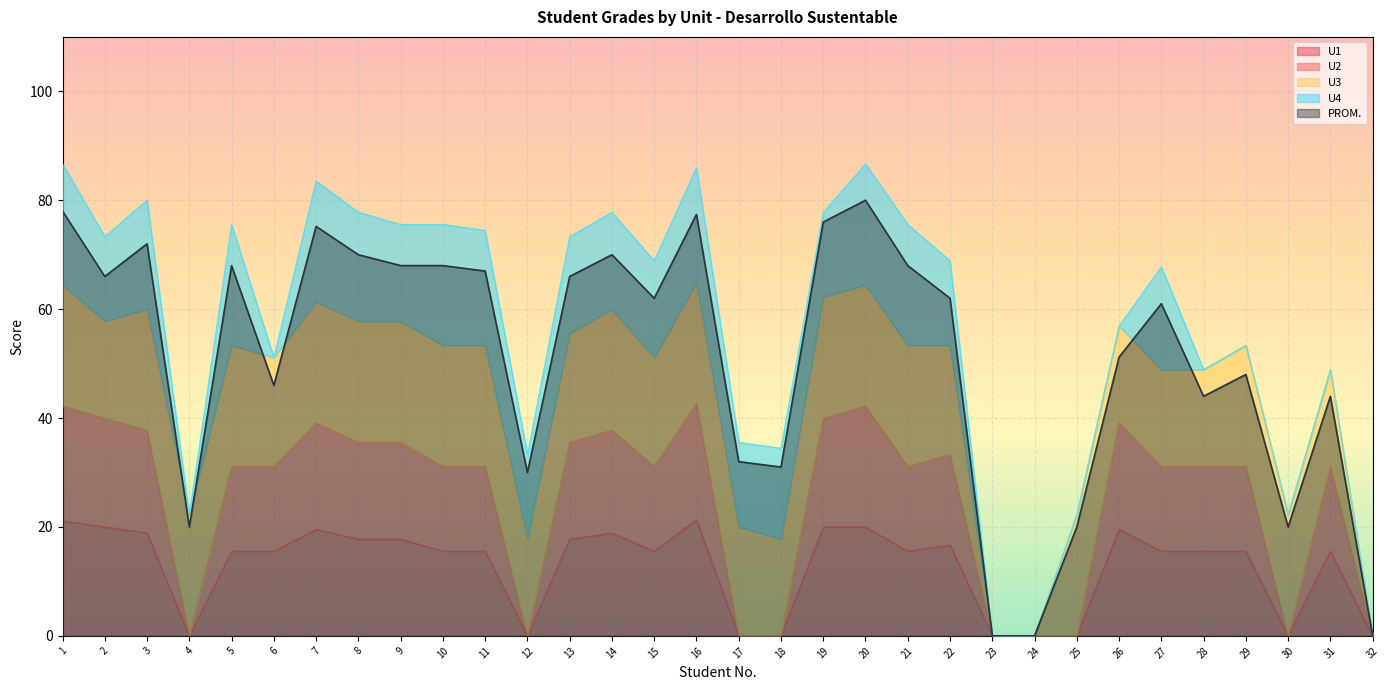

What is the highest value of the PROM. series?

80.0